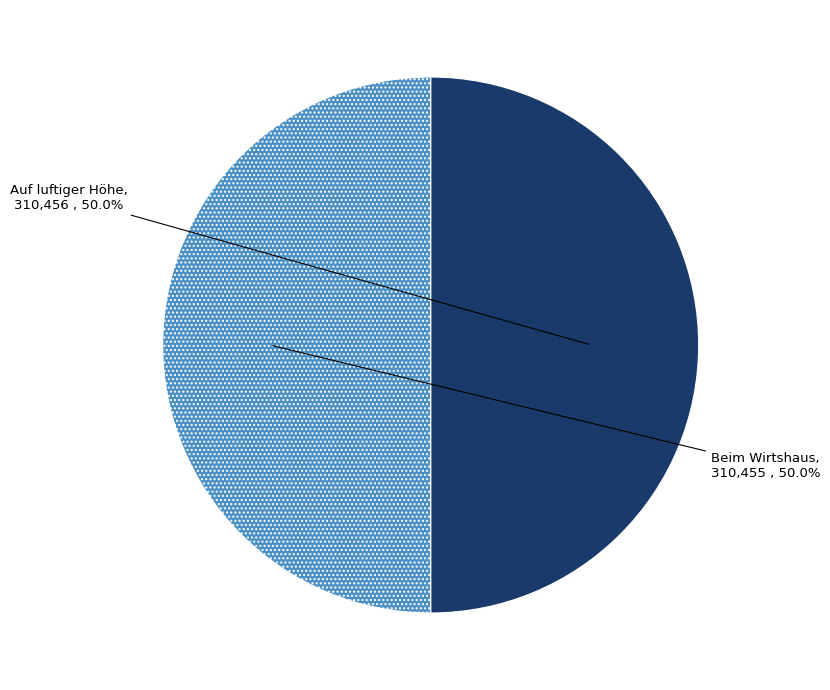

What is the total percentage of Auf luftiger Höhe and Beim Wirtshaus?

100.0%